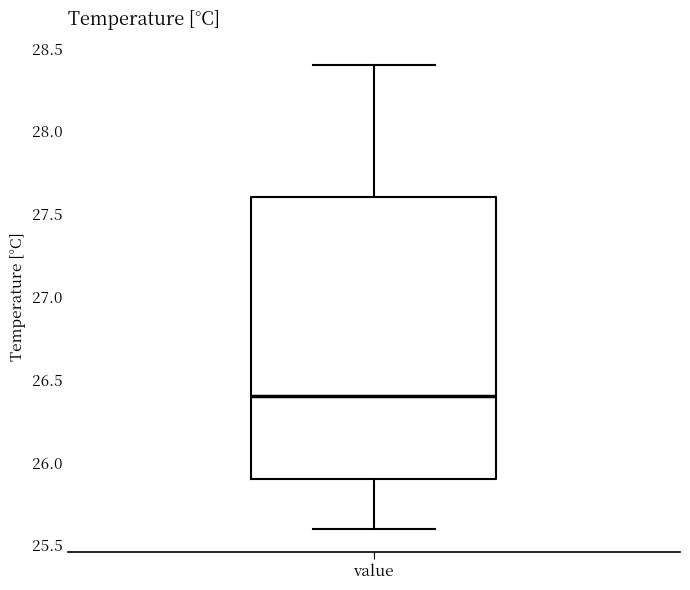

Where does the lower whisker of the box for value end on the y-axis? The values are not printed on the chart, so give them approximately, as read against the axis.

25.6